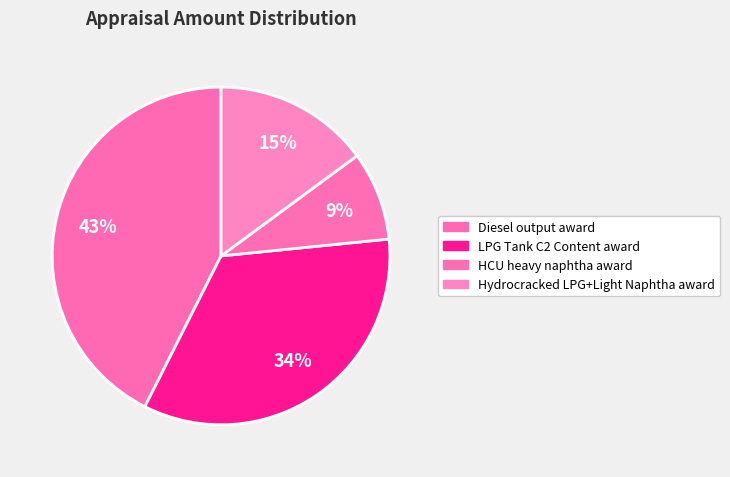

How many slices are in this pie chart?

4